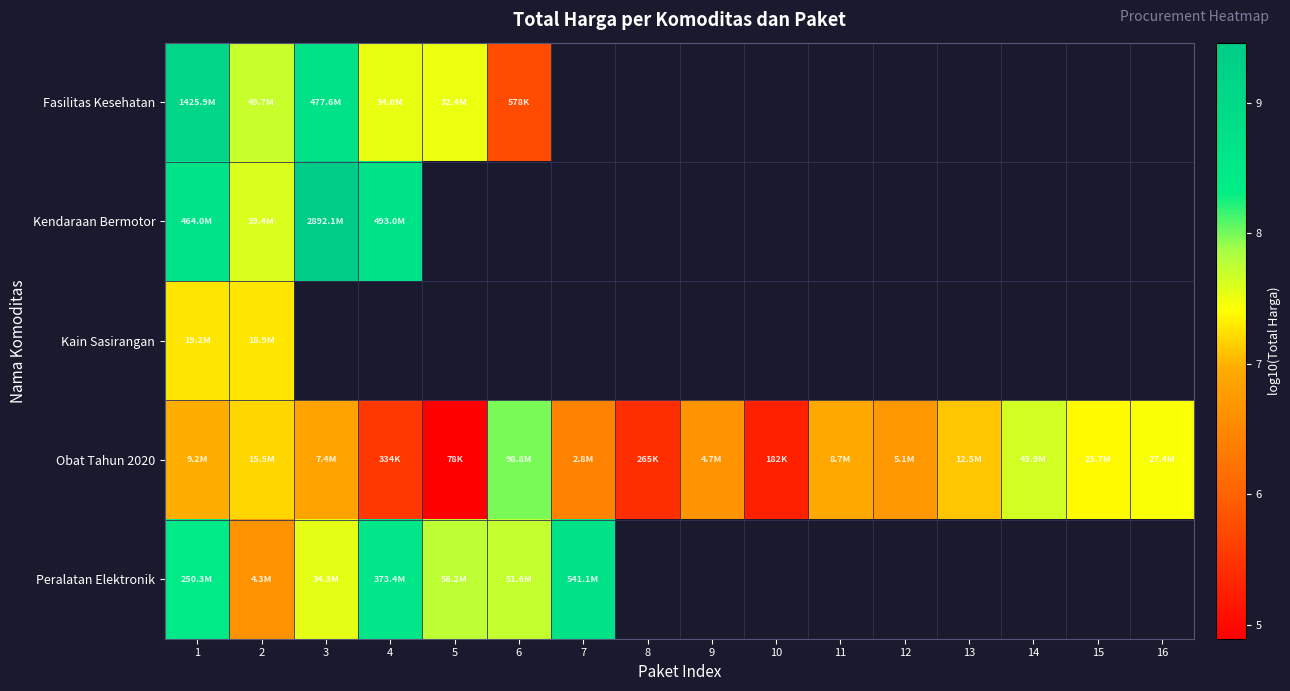

Which series changed the most between 4 and 12?

Obat Tahun 2020